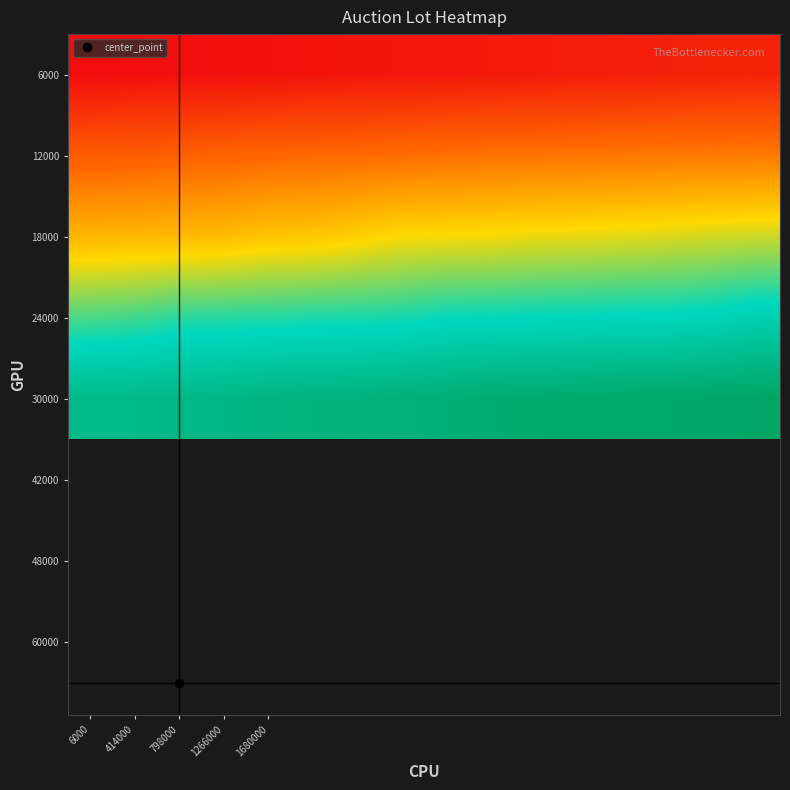

Reading right to left, what are all the values shown in this chart?

6000: 0.1	0.1	0.1	0.0	0.0	0.0	0.0	0.0	0.0	0.0	0.0	0.0	0.0	0.0	0.0	0.0
12000: 0.3	0.3	0.3	0.3	0.3	0.3	0.3	0.3	0.3	0.3	0.3	0.2	0.2	0.2	0.2	0.2
18000: 0.5	0.5	0.5	0.5	0.5	0.5	0.5	0.5	0.5	0.5	0.5	0.5	0.4	0.4	0.4	0.4
24000: 0.8	0.8	0.8	0.8	0.8	0.7	0.7	0.7	0.7	0.7	0.7	0.7	0.7	0.7	0.7	0.7
30000: 1.0	1.0	1.0	1.0	1.0	1.0	1.0	1.0	0.9	0.9	0.9	0.9	0.9	0.9	0.9	0.9